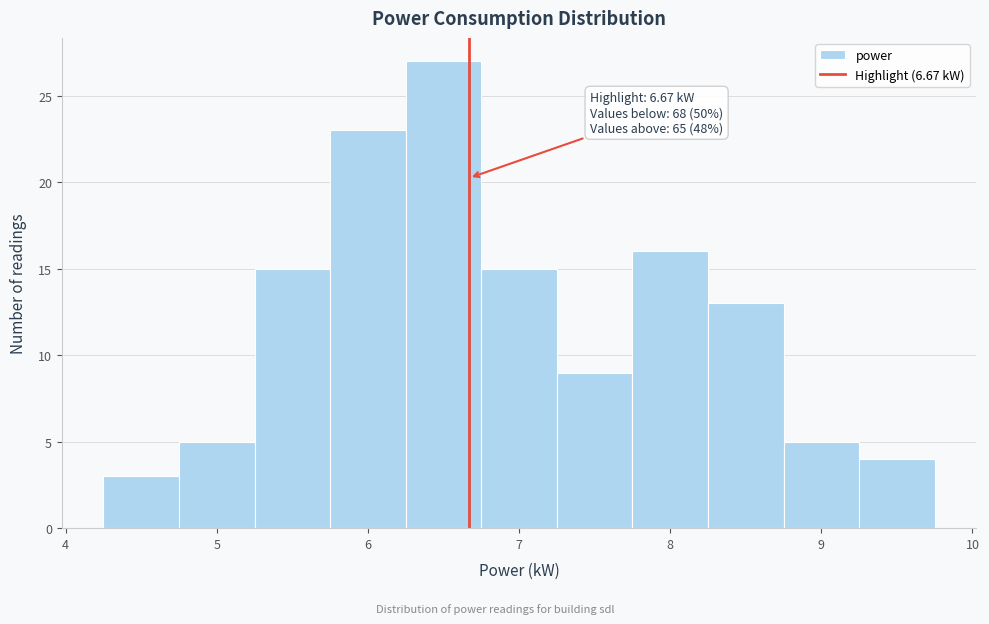

Which range on the x-axis has the tallest bar?

6.25 to 6.75